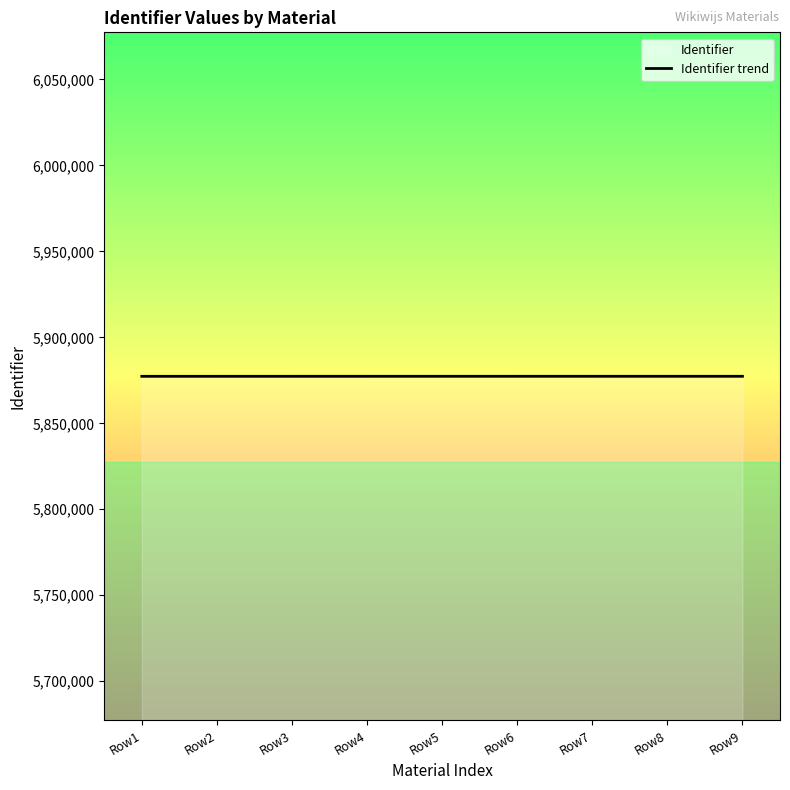

What is the change in value from Row1 to Row9?

+17